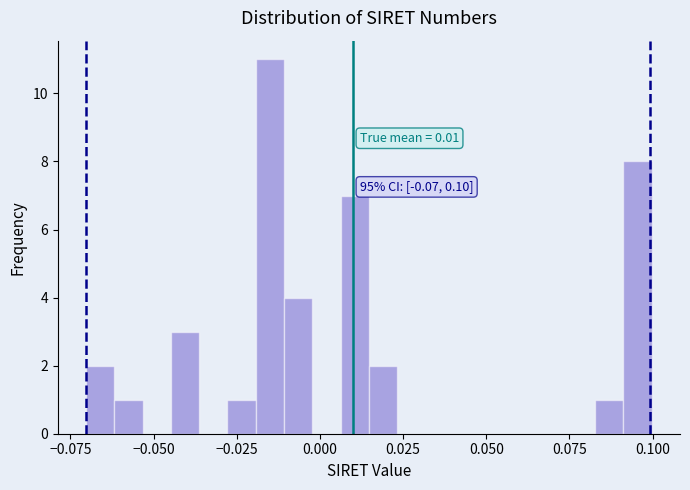

Read against the x-axis, roughly where is the centre of the tallest bar?

-0.015